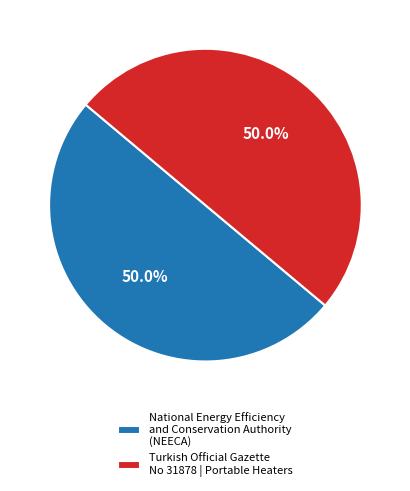

What is the ratio of the value at Turkish Official Gazette No 31878 | Portable Heaters to the value at National Energy Efficiency and Conservation Authority (NEECA)?

1.0